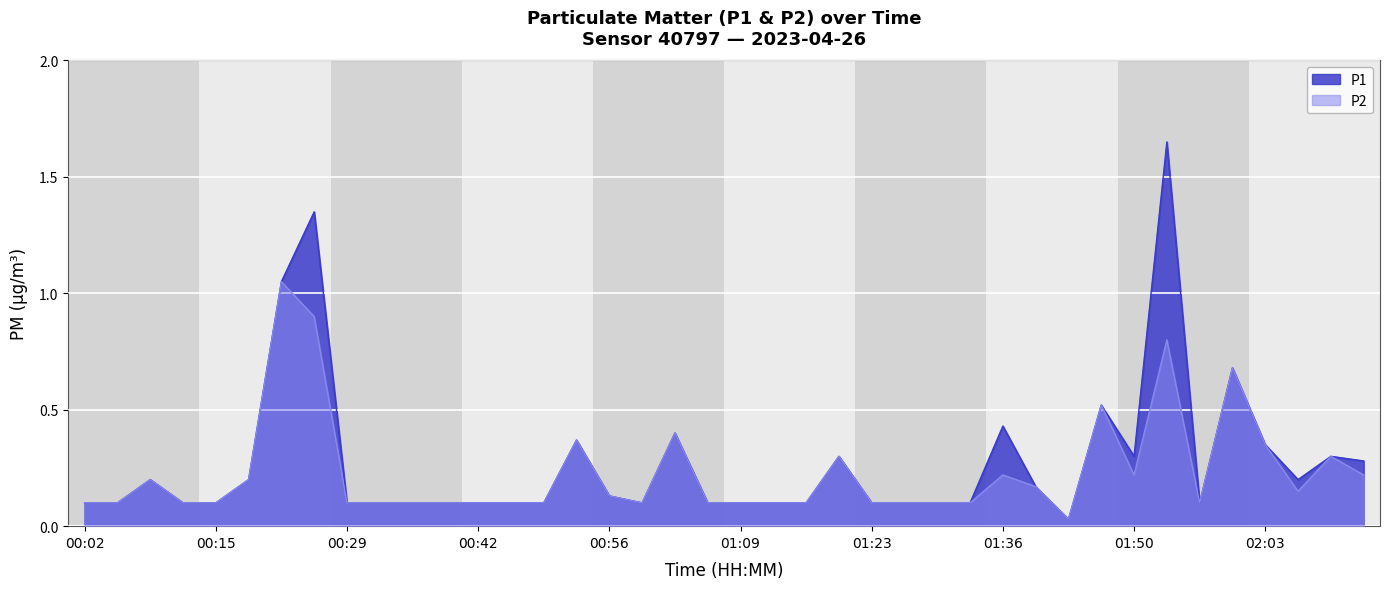

Count the number of data series in this chart.

2